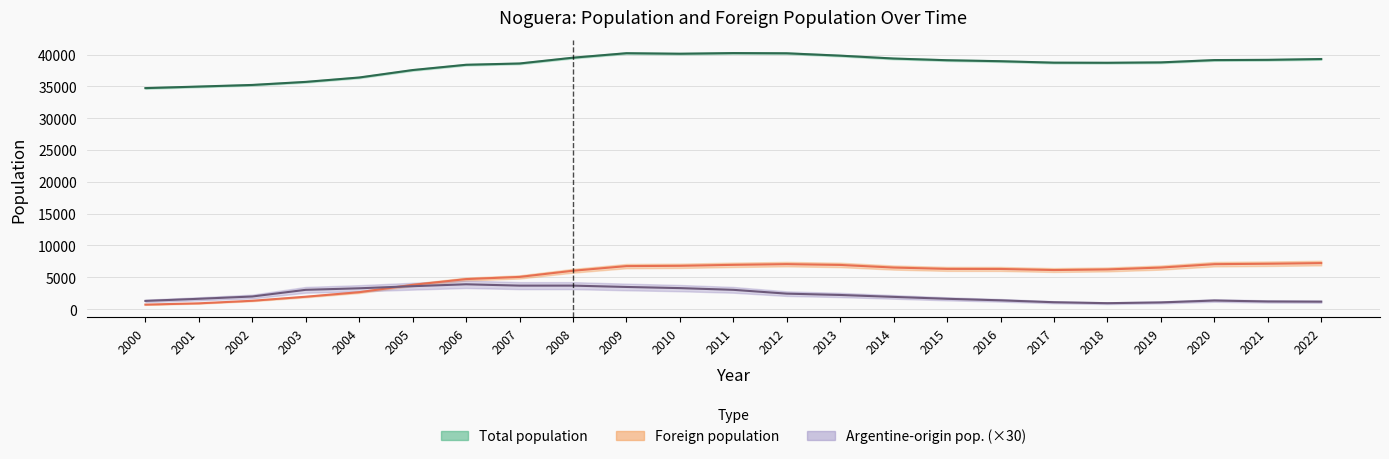

What is the maximum value for Total population (thousands)?

40231